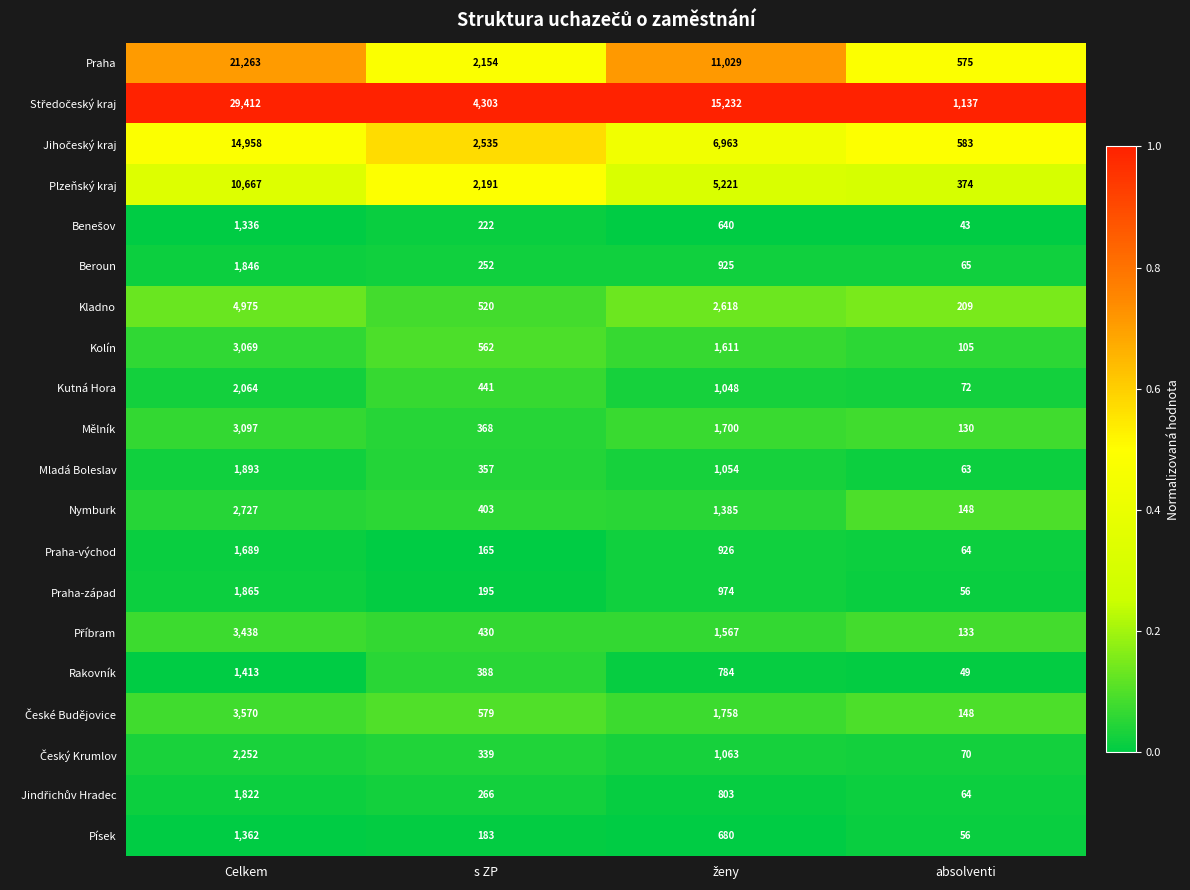

What is the sum of all Písek values?

2281